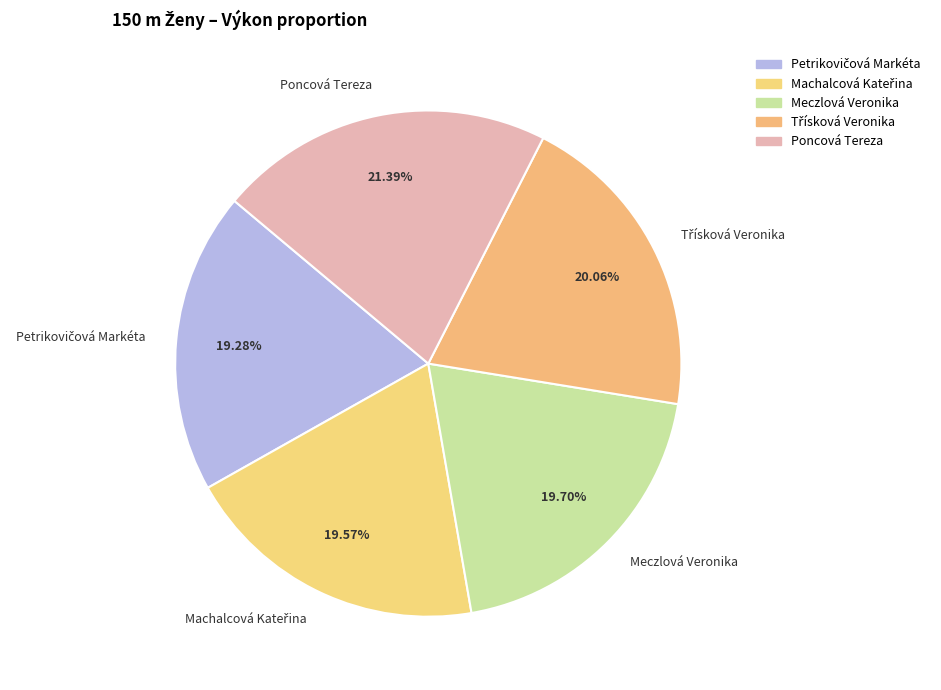

Does any single category account for the majority?

No